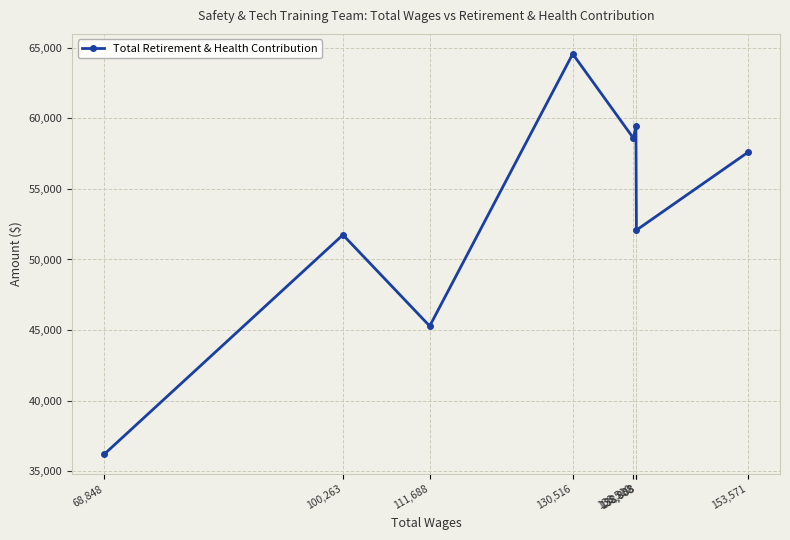

How many distinct data groups are displayed?

1